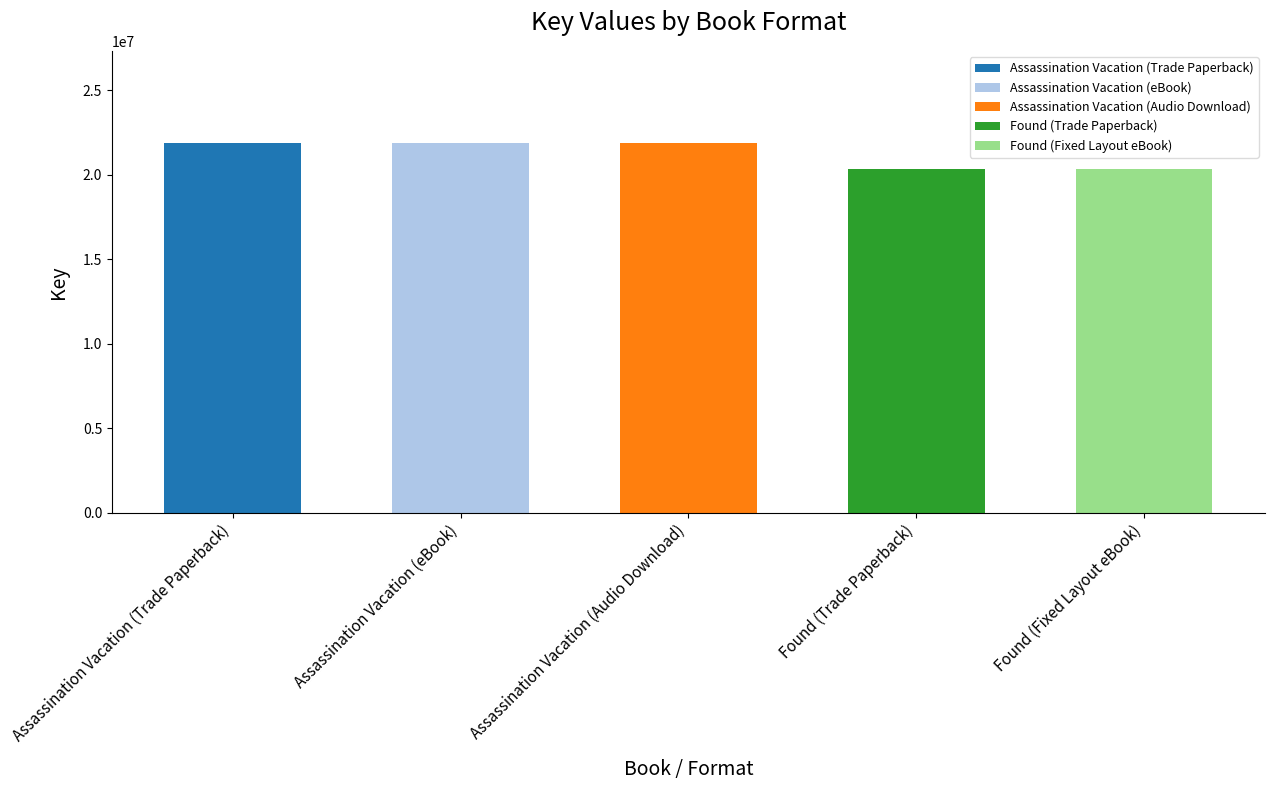

What is the difference between the maximum and minimum values?

1501549